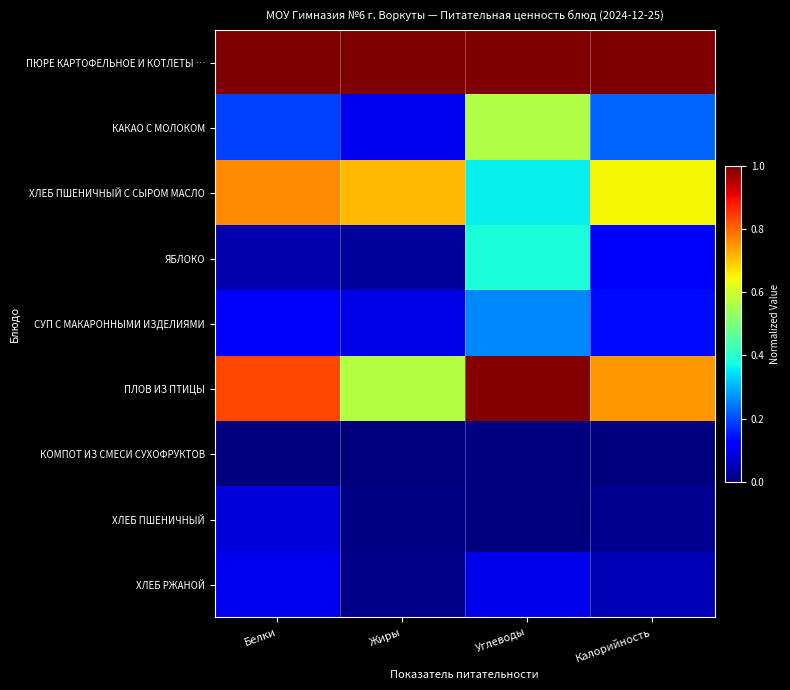

Reading left to right, list all the values displayed in this chart.

ПЮРЕ КАРТОФЕЛЬНОЕ И КОТЛЕТЫ …: Белки=1.0	Жиры=1.0	Углеводы=1.0	Калорийность=1.0
КАКАО С МОЛОКОМ: Белки=0.2	Жиры=0.1	Углеводы=0.6	Калорийность=0.2
ХЛЕБ ПШЕНИЧНЫЙ С СЫРОМ МАСЛО: Белки=0.8	Жиры=0.7	Углеводы=0.4	Калорийность=0.6
ЯБЛОКО: Белки=0.0	Жиры=0.0	Углеводы=0.4	Калорийность=0.1
СУП С МАКАРОННЫМИ ИЗДЕЛИЯМИ: Белки=0.1	Жиры=0.1	Углеводы=0.3	Калорийность=0.1
ПЛОВ ИЗ ПТИЦЫ: Белки=0.8	Жиры=0.6	Углеводы=1.0	Калорийность=0.7
КОМПОТ ИЗ СМЕСИ СУХОФРУКТОВ: Белки=0.0	Жиры=0.0	Углеводы=0.0	Калорийность=0.0
ХЛЕБ ПШЕНИЧНЫЙ: Белки=0.1	Жиры=0.0	Углеводы=0.0	Калорийность=0.0
ХЛЕБ РЖАНОЙ: Белки=0.1	Жиры=0.0	Углеводы=0.1	Калорийность=0.0